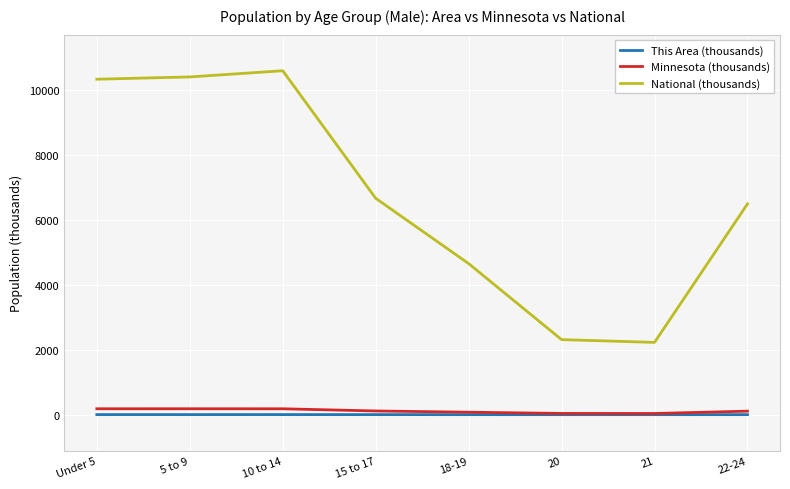

What is the smallest value displayed?

0.2